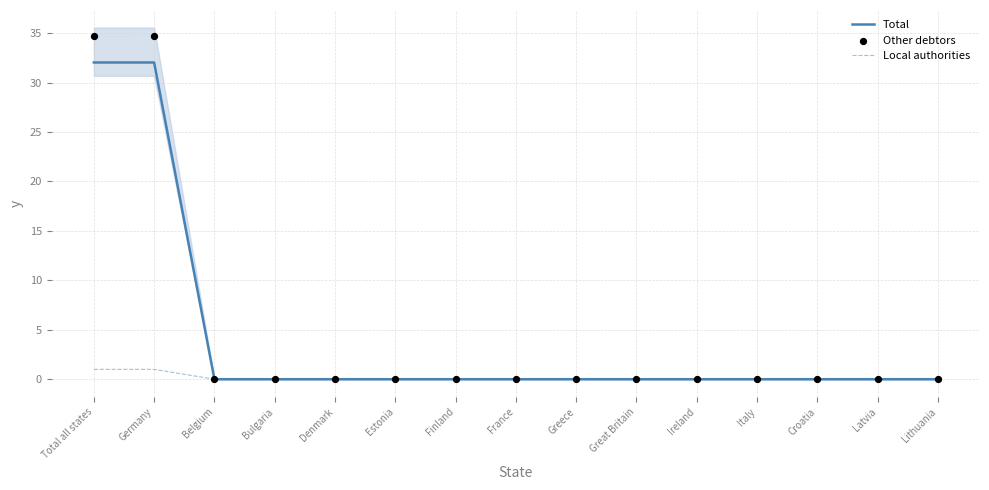

What are all the series names shown in the legend?

Total, Local authorities, Other debtors